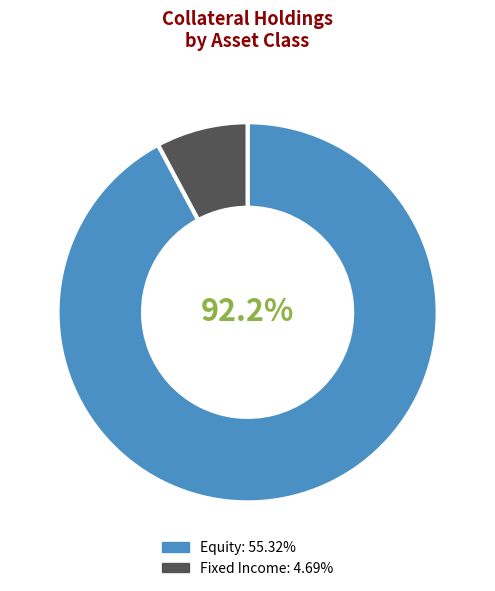

Is there any slice that represents more than half of the pie?

Yes